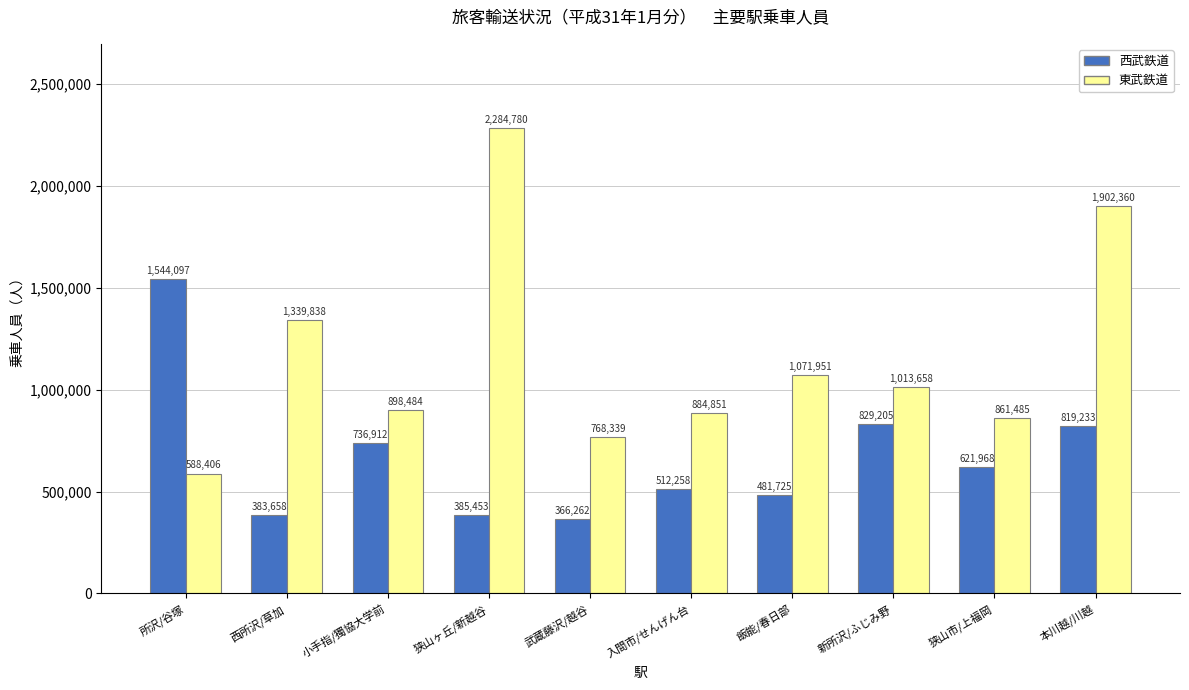

The value of 西武鉄道 at 小手指/獨協大学前 is 391806. True or false?

False